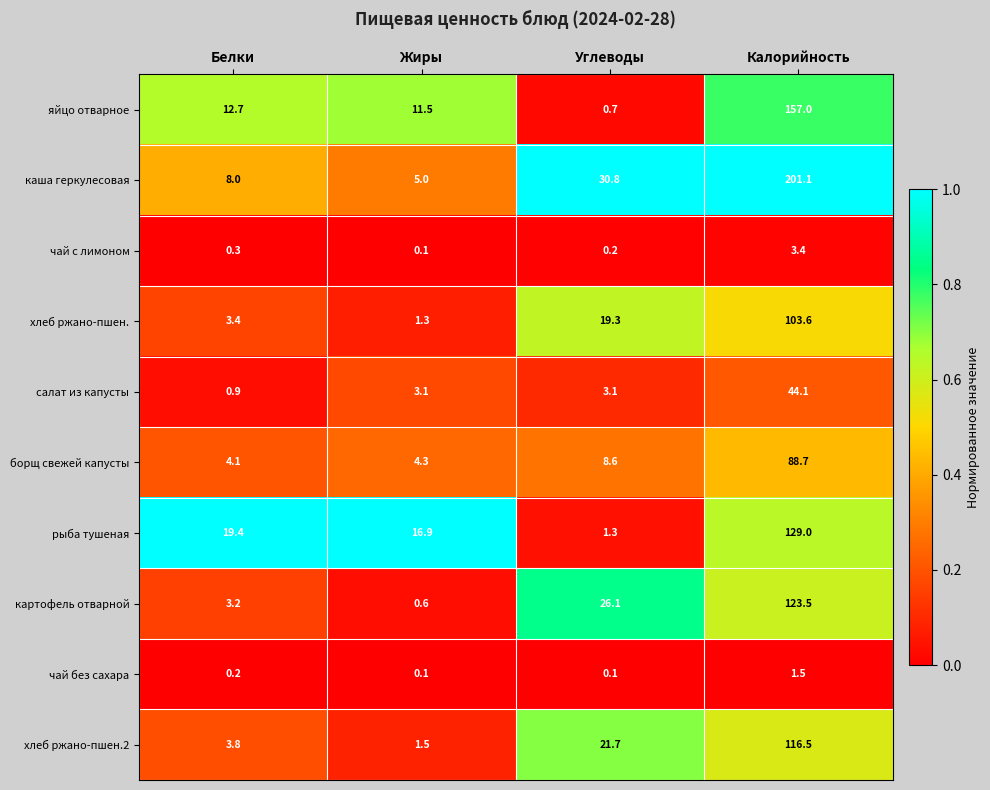

Which series has the largest total across all categories?

каша геркулесовая